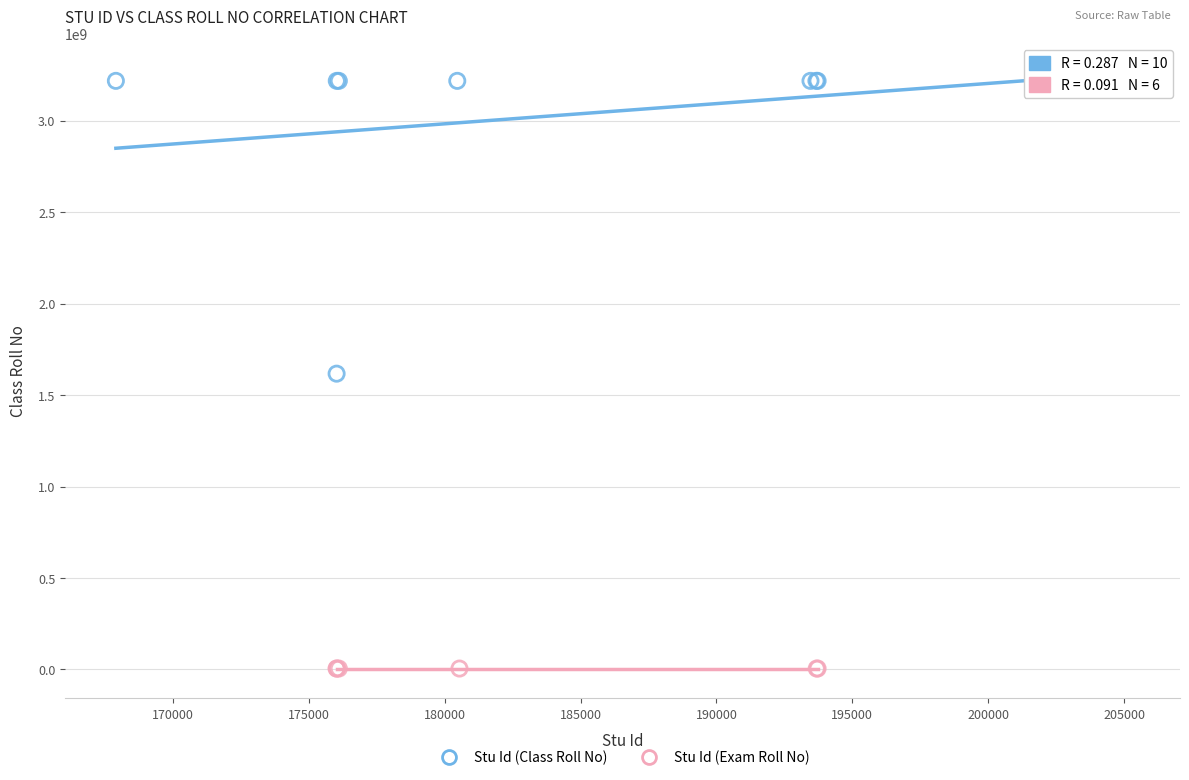

Which series has the largest Y range (max minus min)?

Stu Id (Class Roll No)